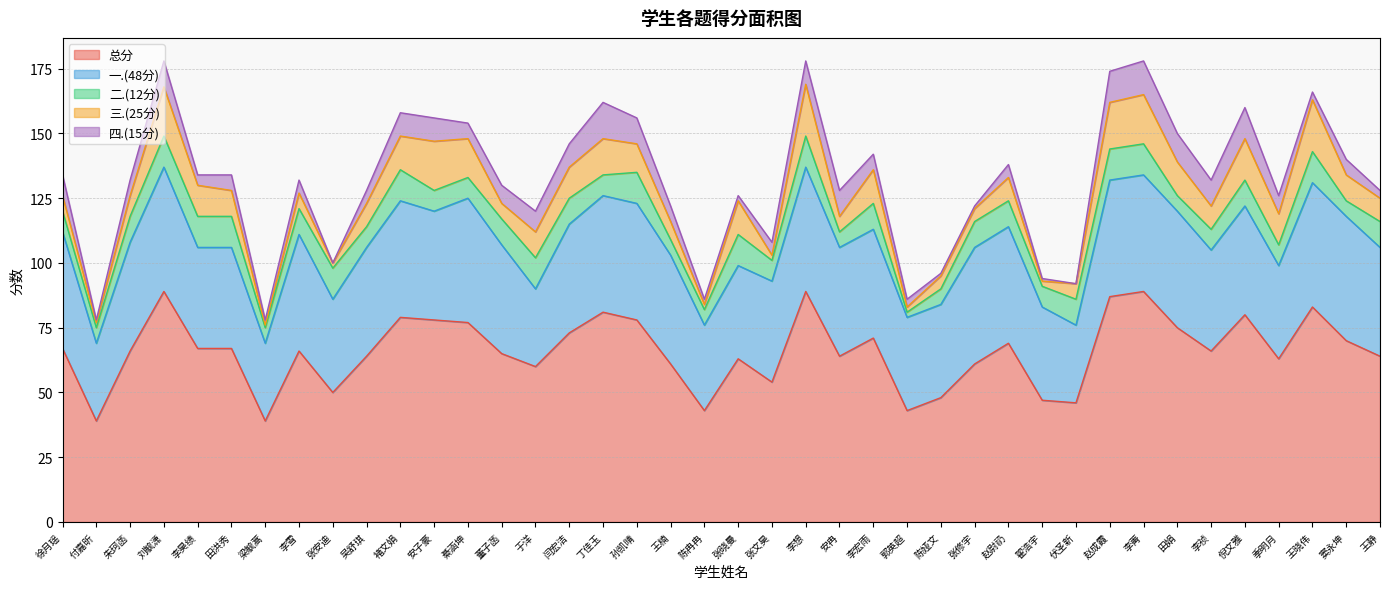

Is the value of 二.(12分) at 李祯 greater than the value of 总分 at 窦永坤?

No